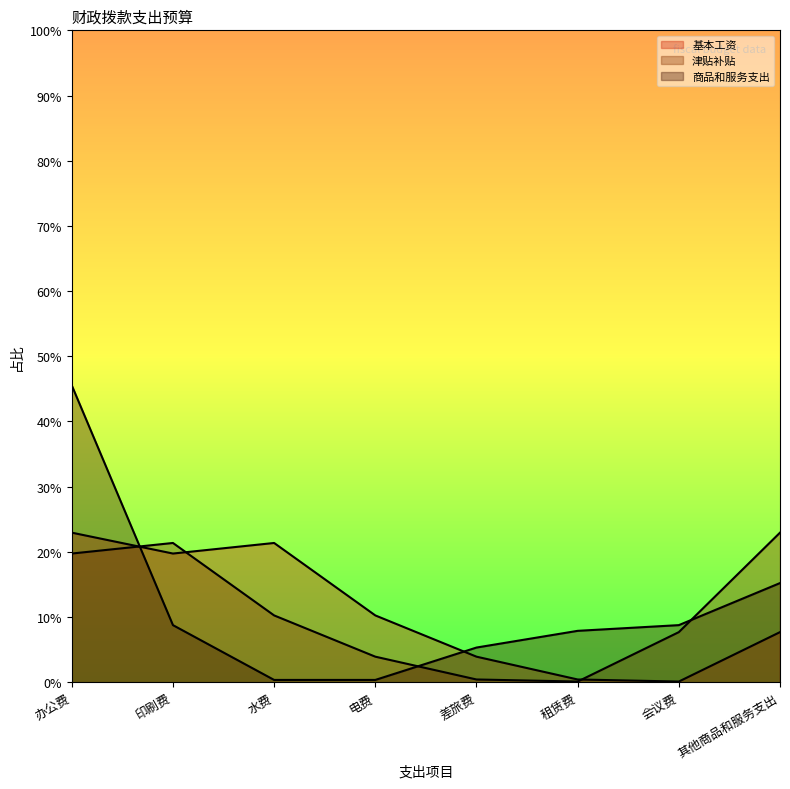

Does the chart display data point markers on the line(s)?

No